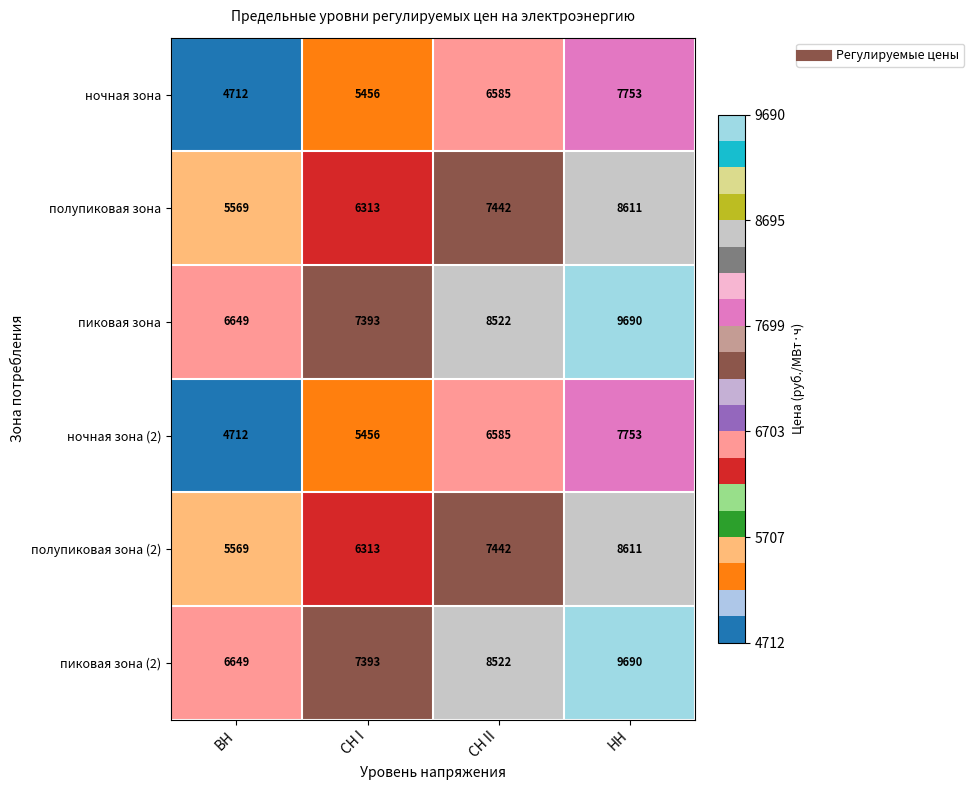

At which category is the sum across all series the highest?

НН